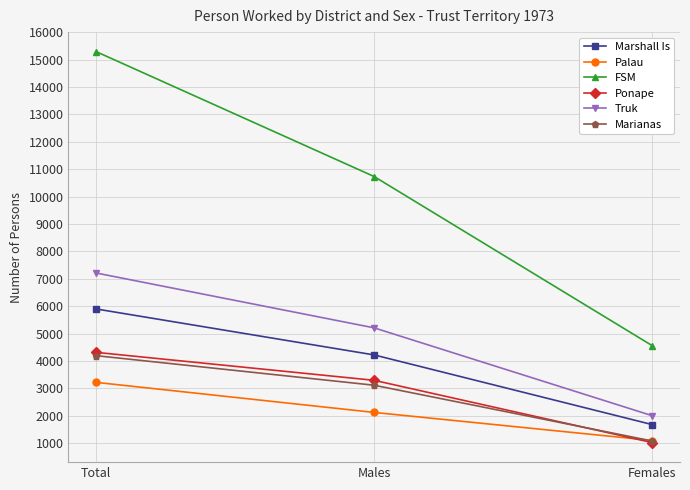

At which category is the sum across all series the highest?

Total